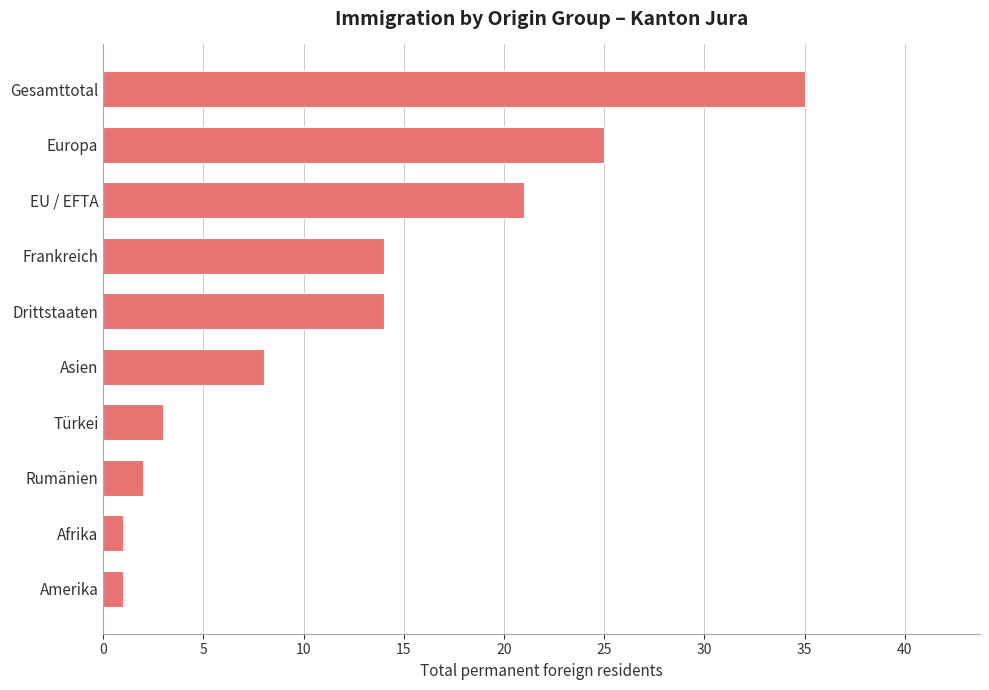

Reading bottom to top, extract all data points from this chart.

Amerika=1	Afrika=1	Rumänien=2	Türkei=3	Asien=8	Drittstaaten=14	Frankreich=14	EU / EFTA=21	Europa=25	Gesamttotal=35